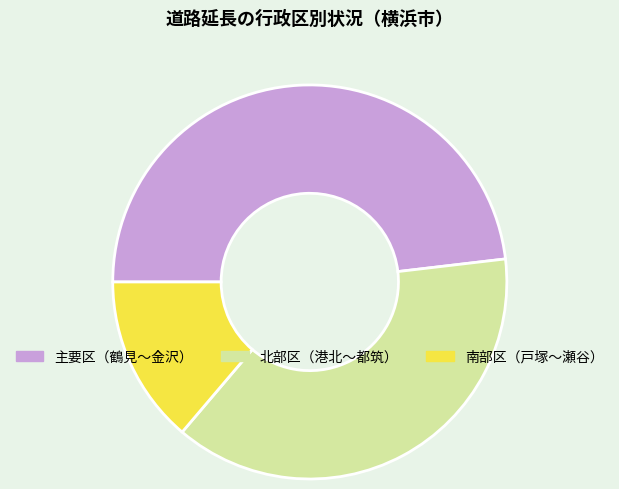

Is the sum of 南部区（戸塚〜瀬谷） and 北部区（港北〜都筑） greater than half?

Yes